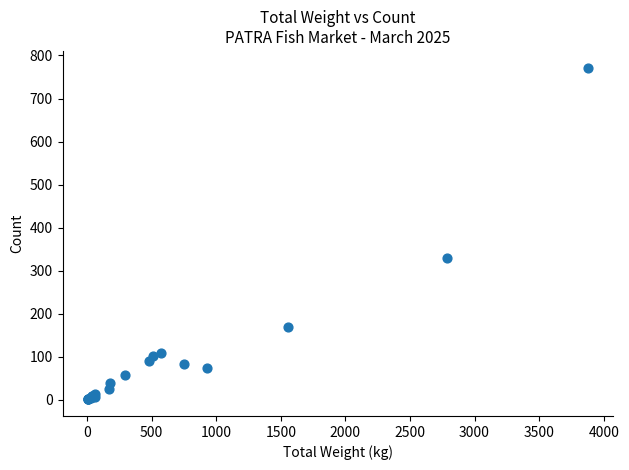

What Y value in the scatter plot is closest to 386?

330